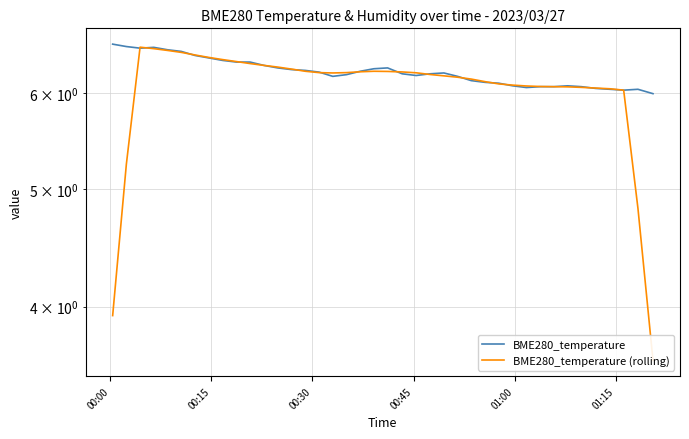

At how many categories does at least one series exceed 4?

40